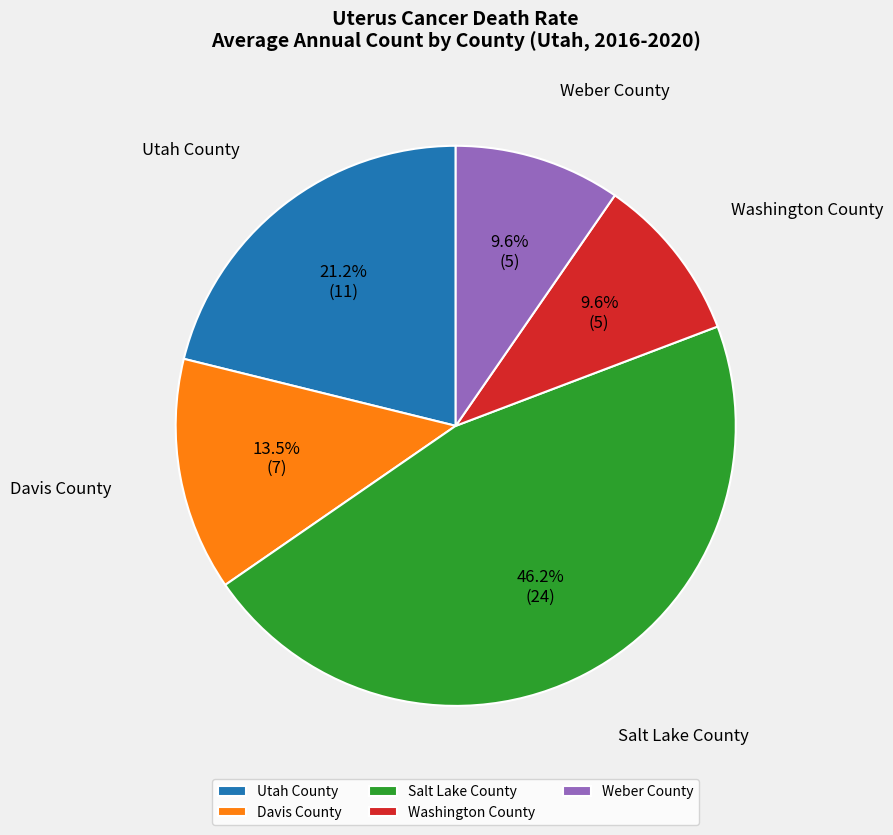

Is Washington County the majority of the pie?

No